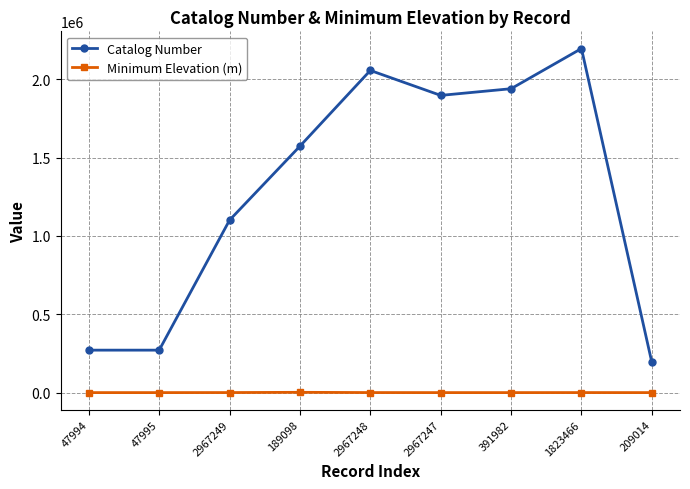

Which category has the lowest value in the Catalog Number series?

209014